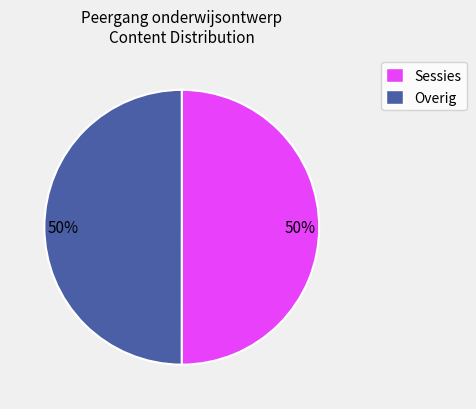

To the nearest percent, what is the average slice percentage?

50%